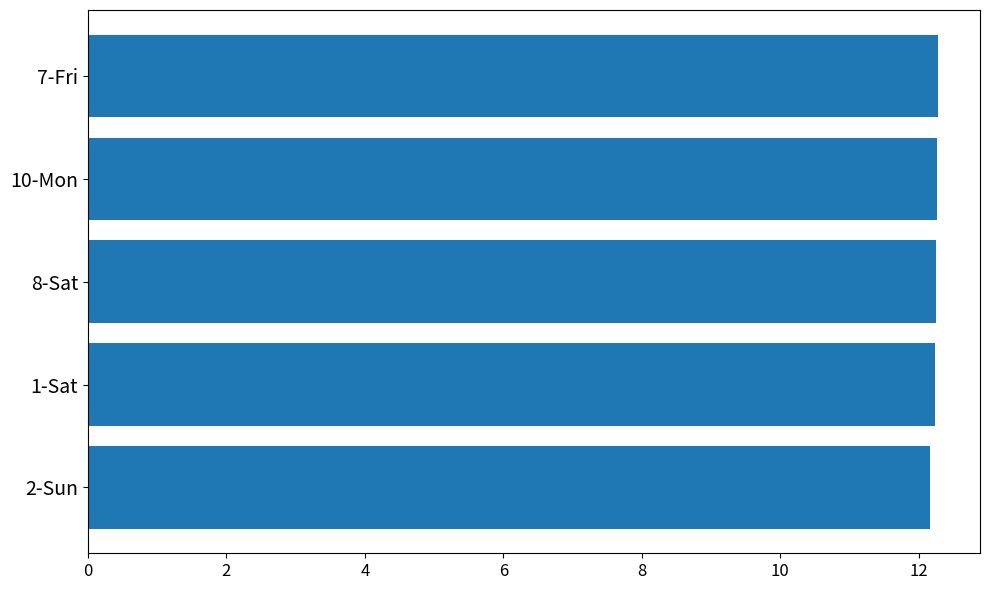

Count the values in the range 12 to 13.

5